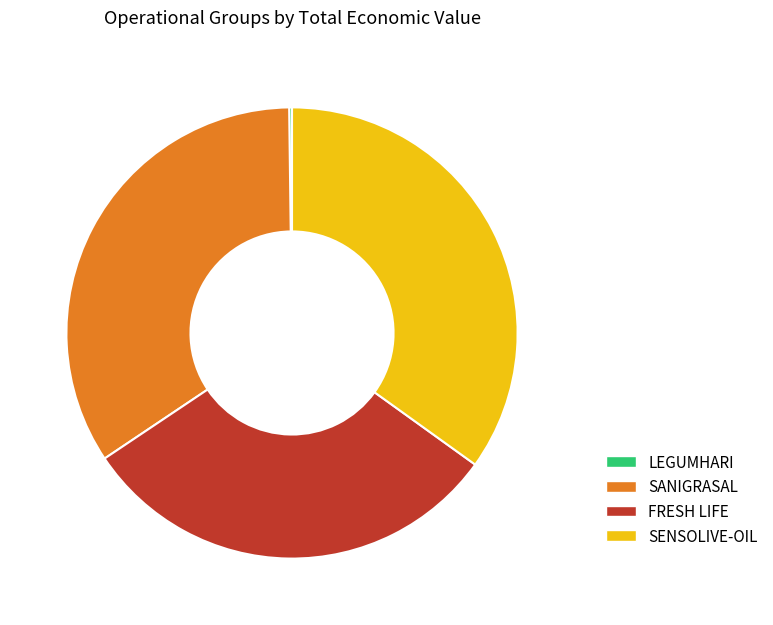

Do FRESH LIFE and SENSOLIVE-OIL together represent more than half of the pie?

Yes